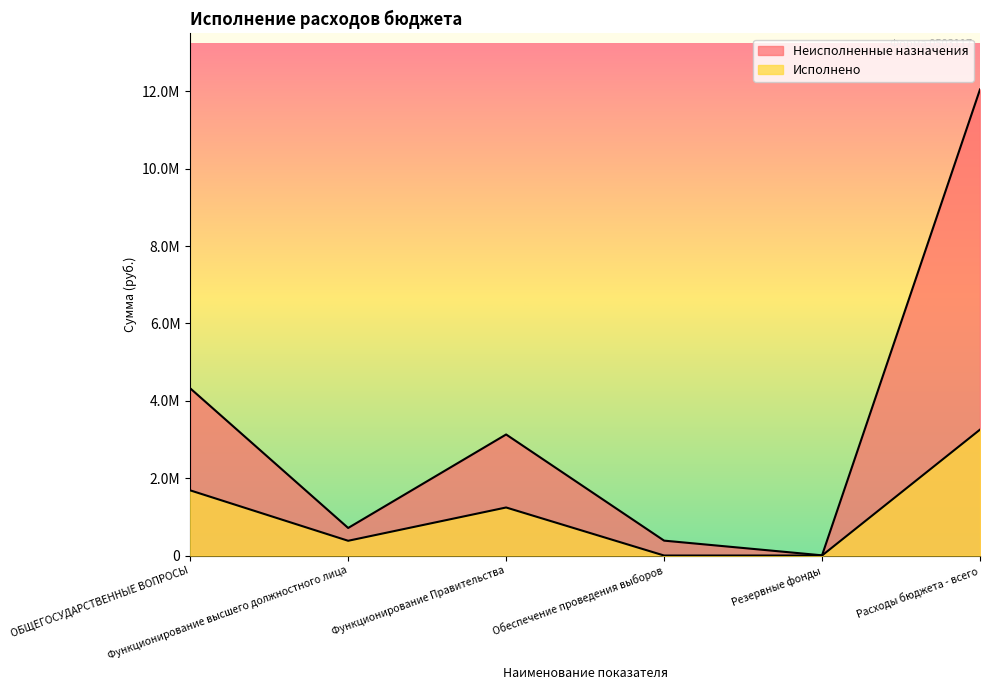

Reading left to right, transcribe all the data shown in this chart.

Неисполненные назначения: ОБЩЕГОСУДАРСТВЕННЫЕ ВОПРОСЫ=4323790.0	Функционирование высшего должностного лица=712465.8	Функционирование Правительства=3130250.8	Обеспечение проведения выборов=385000.0	Резервные фонды=5000.0	Расходы бюджета - всего=12052915.1
Исполнено: ОБЩЕГОСУДАРСТВЕННЫЕ ВОПРОСЫ=1685091.0	Функционирование высшего должностного лица=381282.2	Функционирование Правительства=1242224.2	Обеспечение проведения выборов=0.0	Резервные фонды=0.0	Расходы бюджета - всего=3255887.9